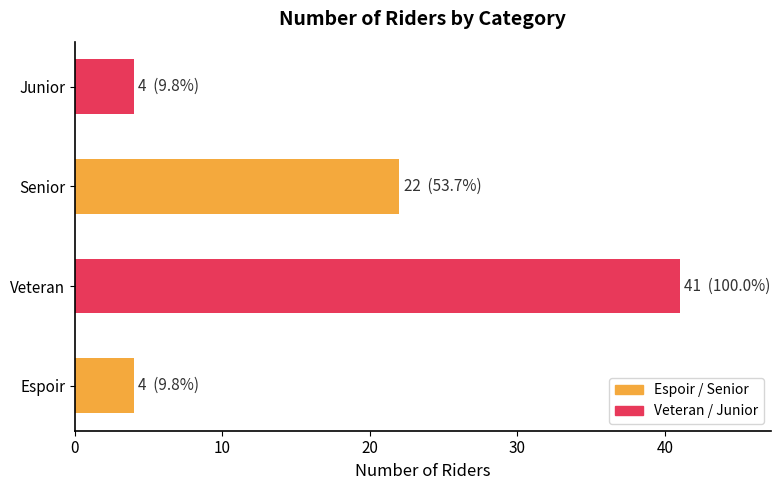

What is the difference between the maximum and second lowest values?

37